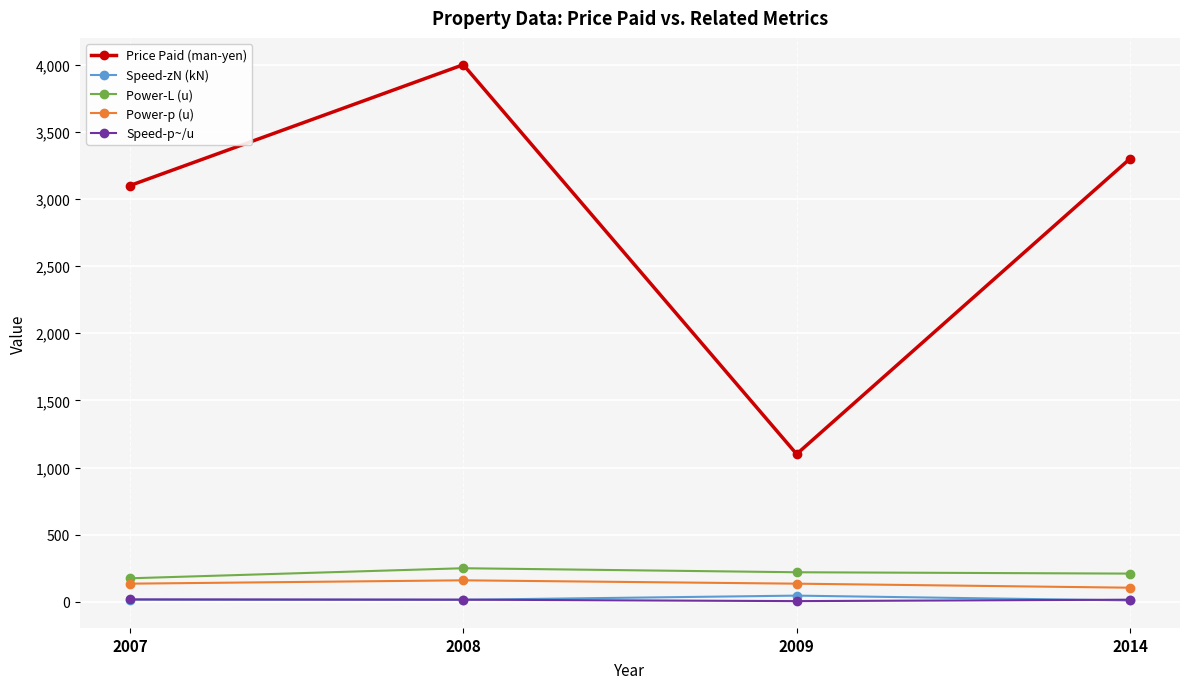

True or false: Power-p (u) and Speed-p~/u intersect in this chart.

False